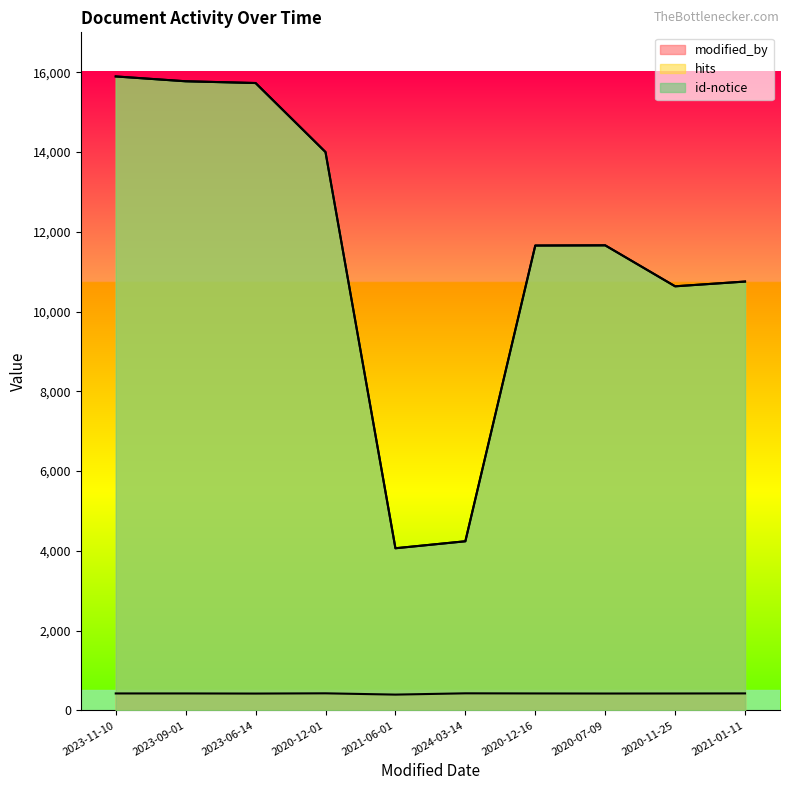

How many values in the hits series are below 11660?

5